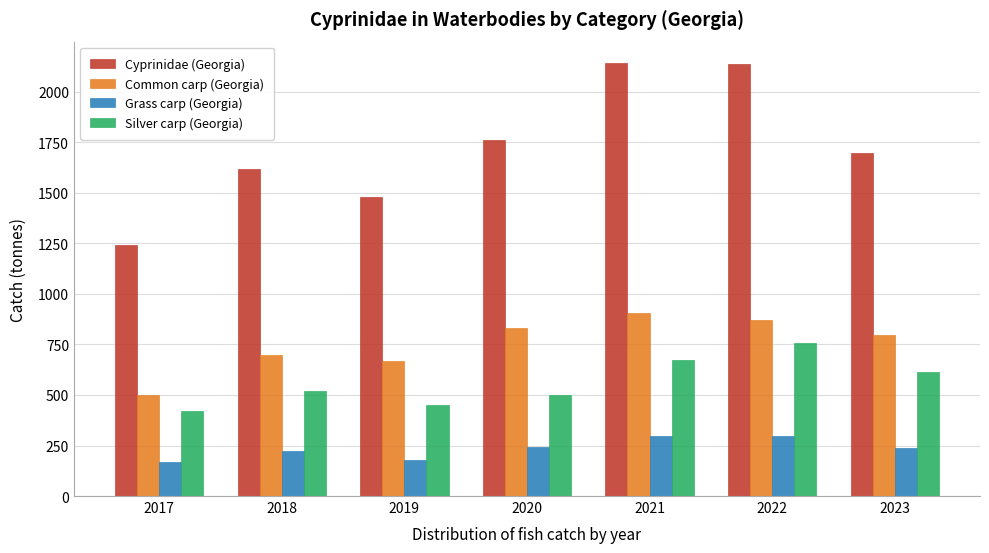

True or false: Silver carp (Georgia) has a value of 421.3 at 2017.

True